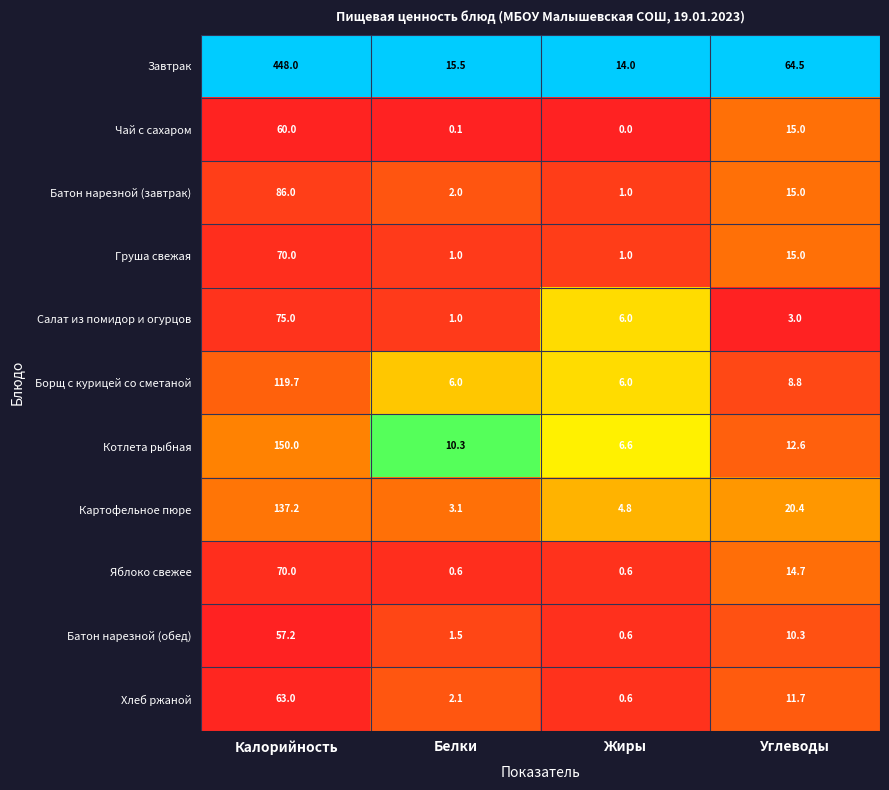

Is it true that Хлеб ржаной equals 0.6 at Жиры?

True